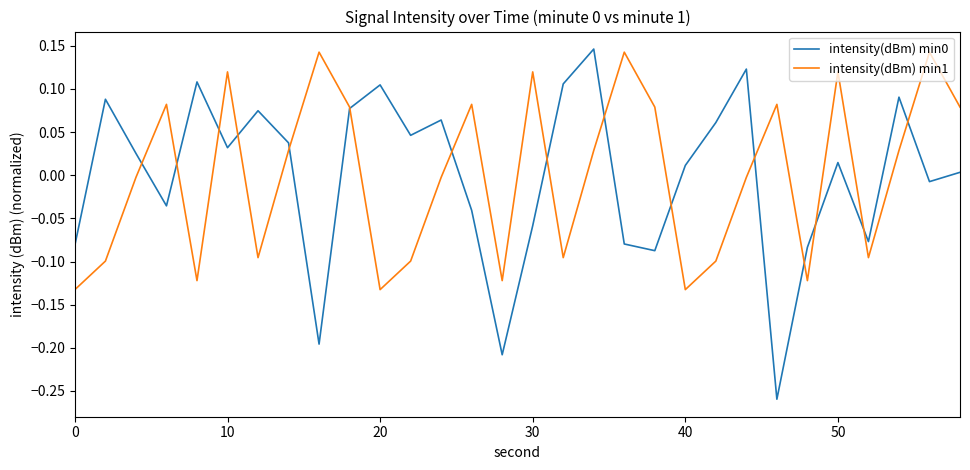

Is this an area chart (filled region under the line)?

No